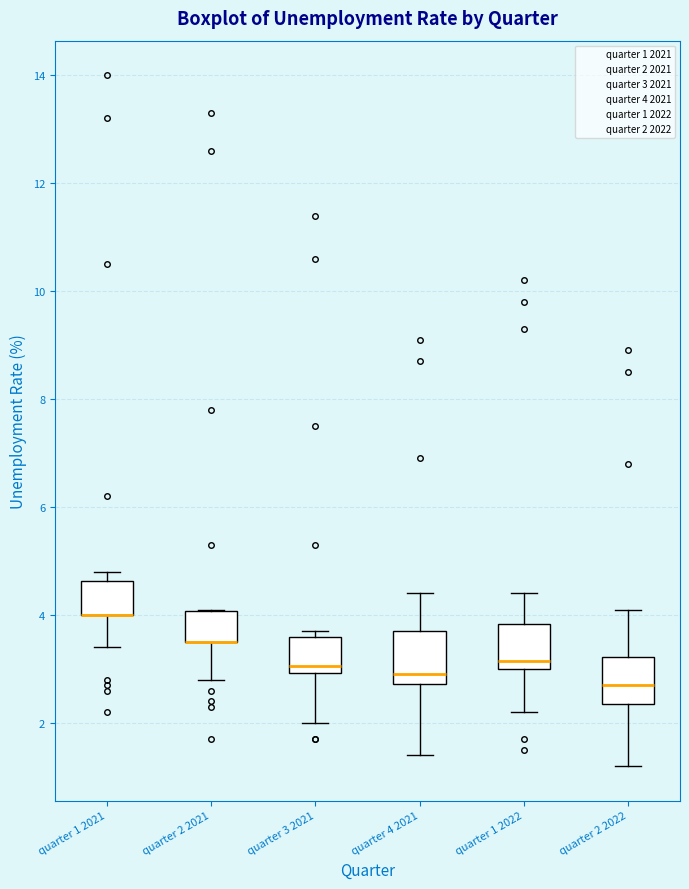

Where does the lower whisker of the box for quarter 1 2021 end on the y-axis? The values are not printed on the chart, so give them approximately, as read against the axis.

3.4